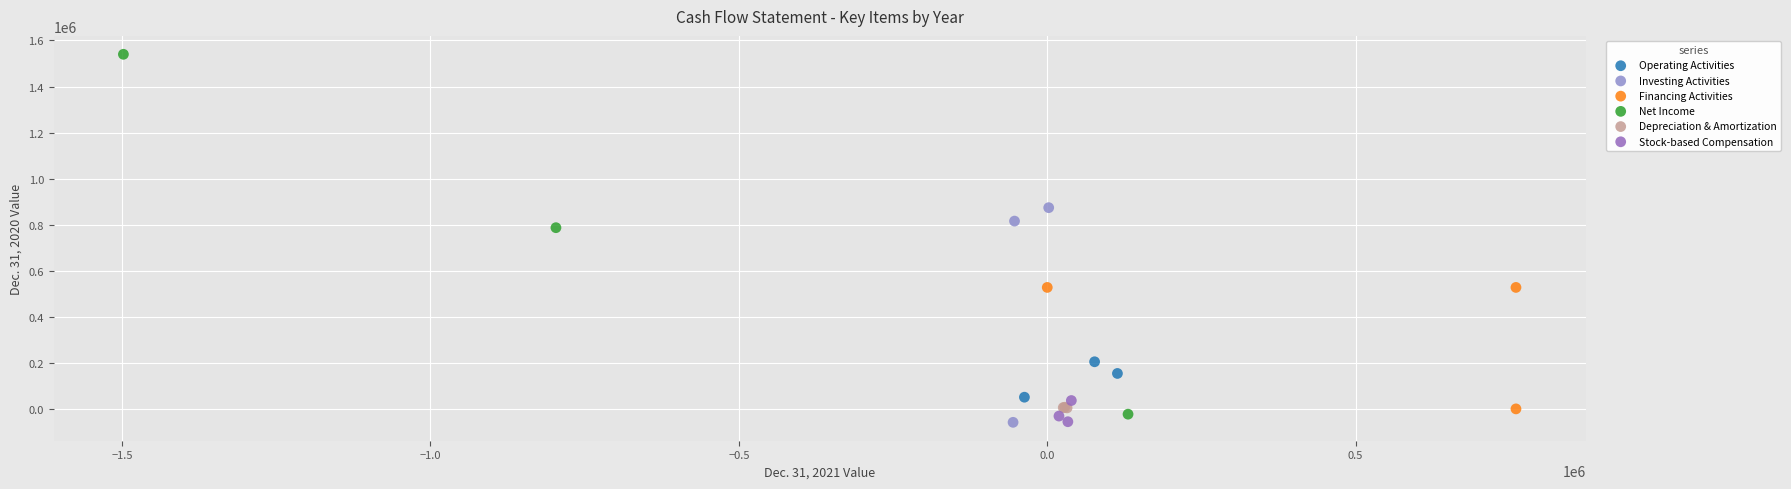

Which series has the widest spread of Y values?

Net Income